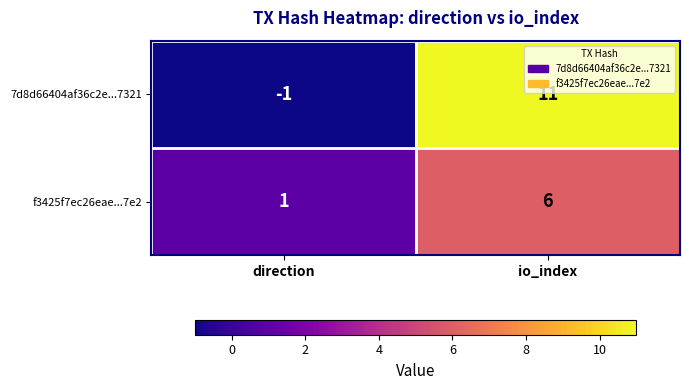

Is it true that 7d8d66404af36c2e...7321 equals -1 at direction?

True